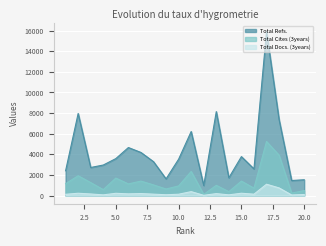

At which label does Total Docs. (3years) reach its peak?

17